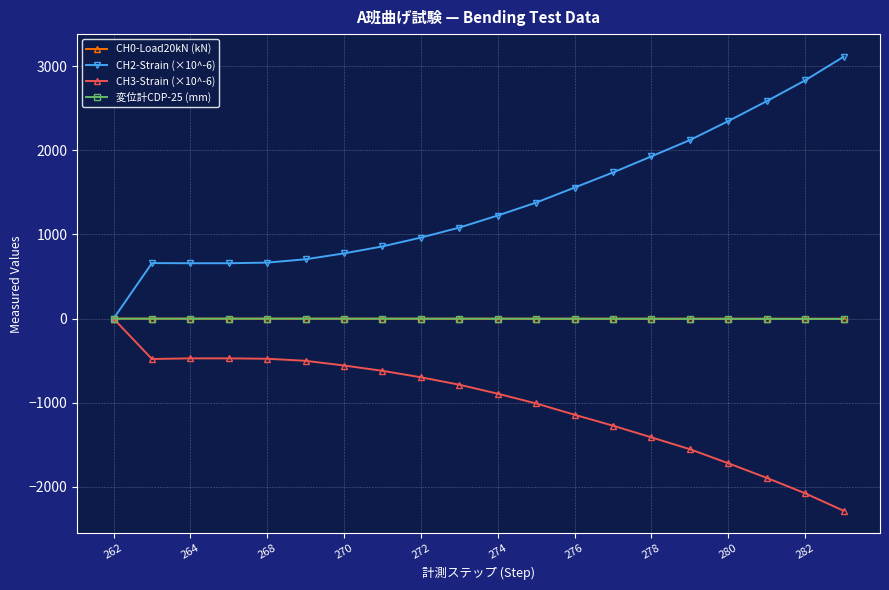

What is the value of the CH2-Strain (×10^-6) point at the 3rd from the left?

658.5